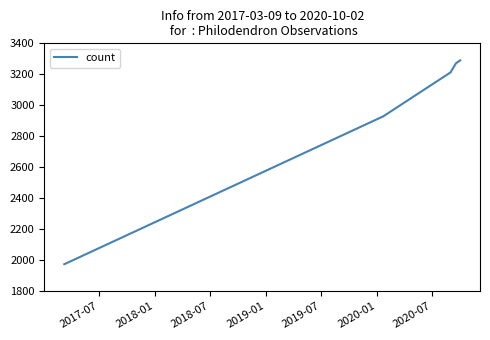

What is the difference between the second highest and second lowest values?

342